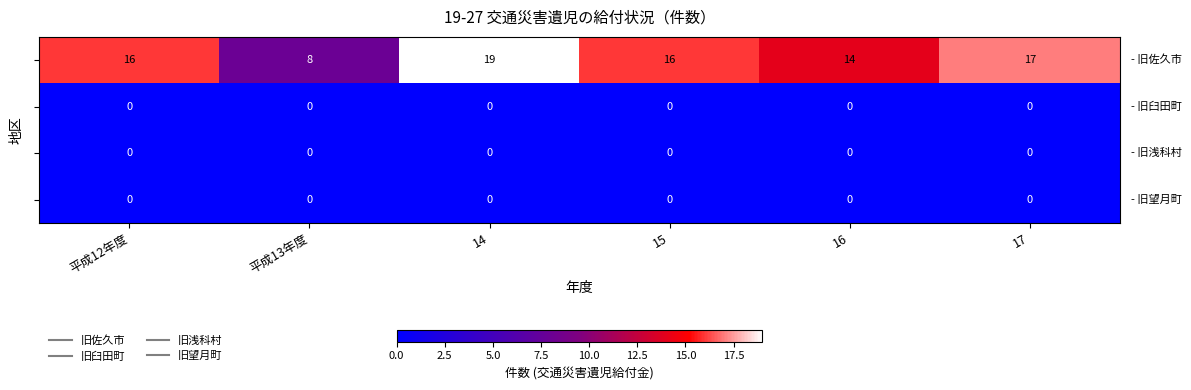

Which label corresponds to the largest value in the chart?

14